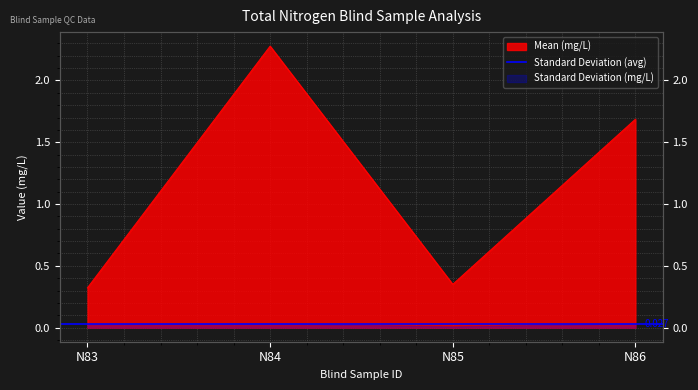

What is the value of the 2nd point from the left?

2.3